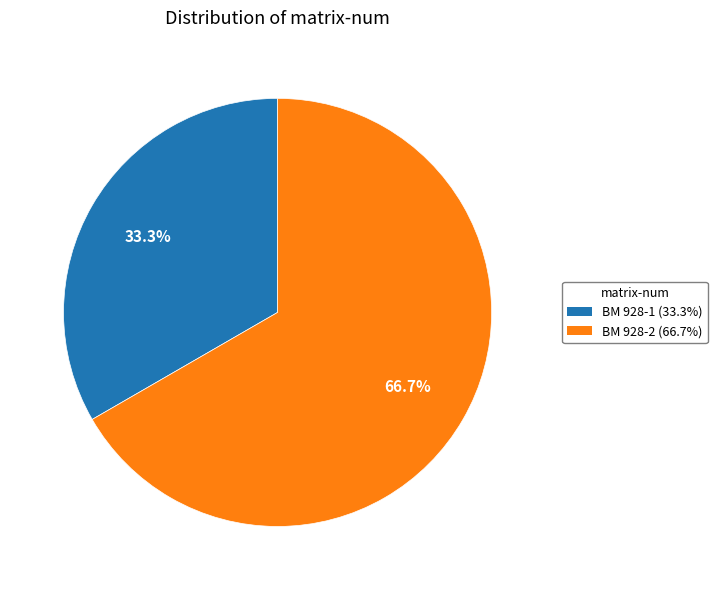

Is it true that BM 928-2 is 56% of the pie?

False